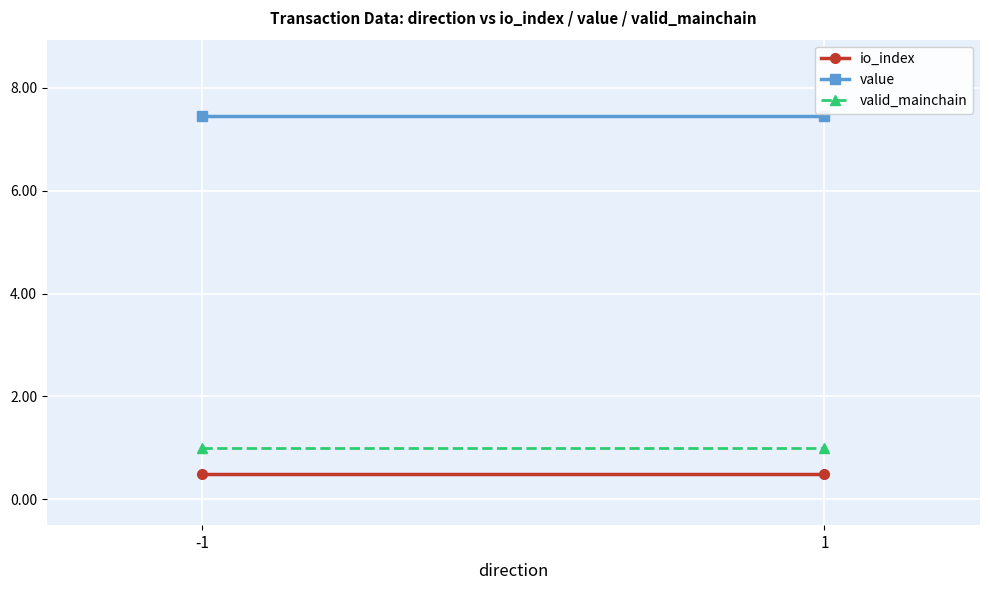

Is it true that io_index equals 0.5 at -1?

True